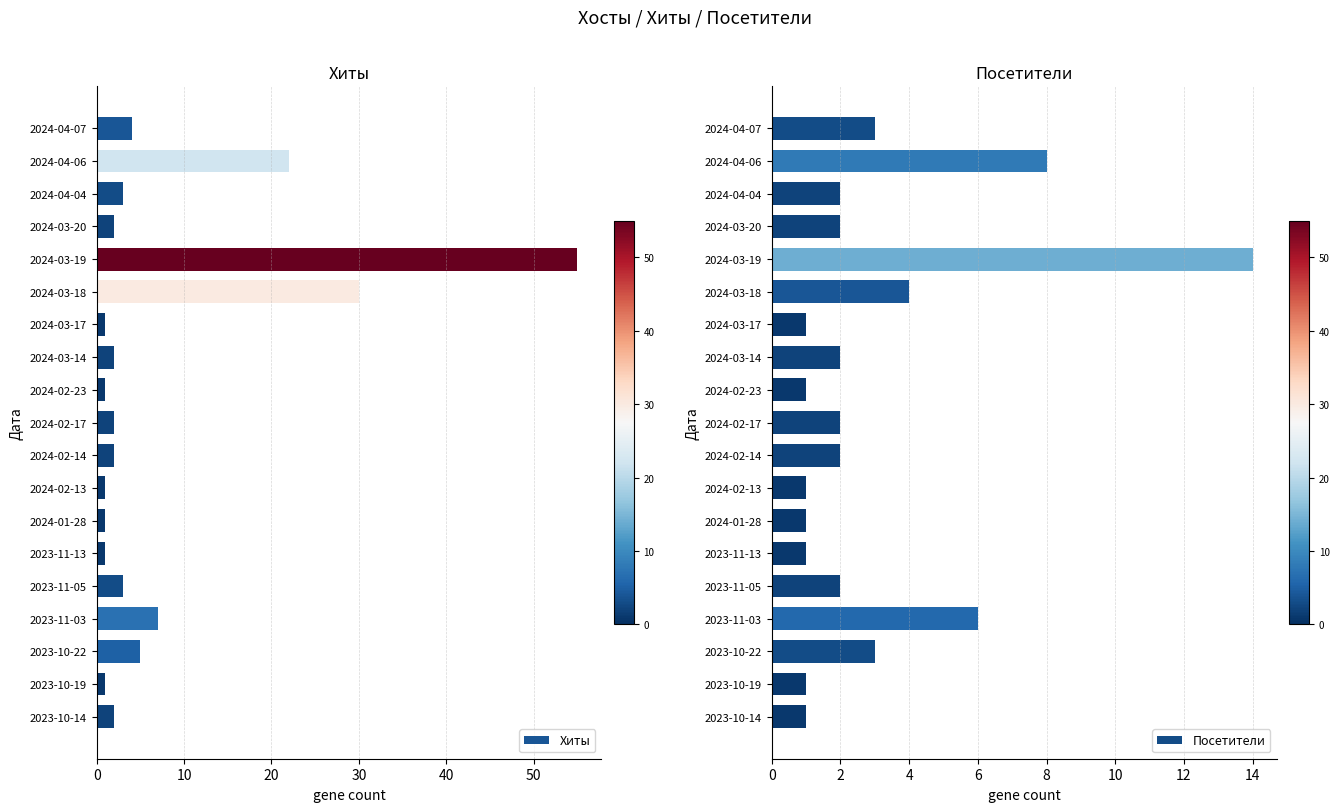

What is the highest value of the Посетители series?

14